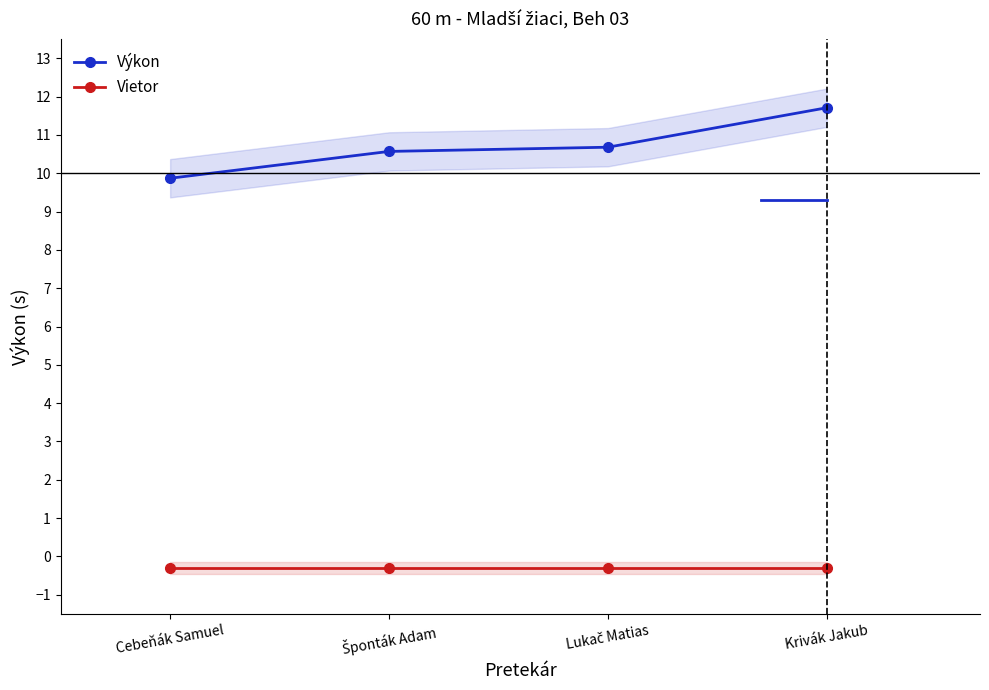

At which category is the sum across all series the highest?

Krivák Jakub